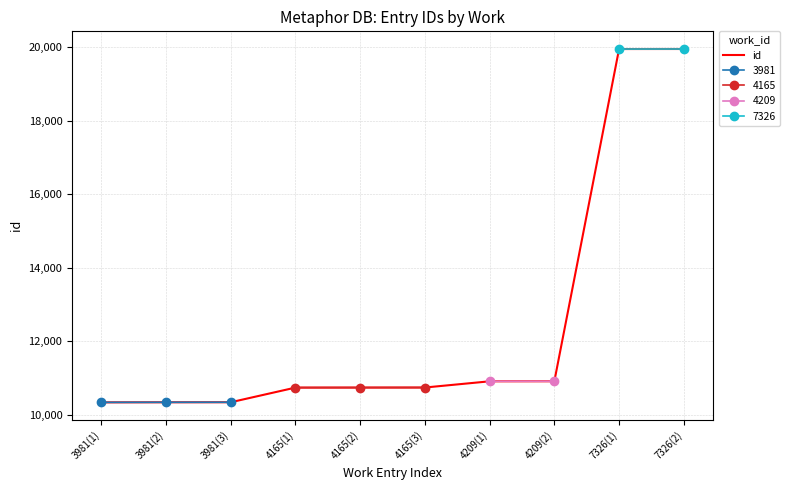

What is the greatest value displayed?

19957